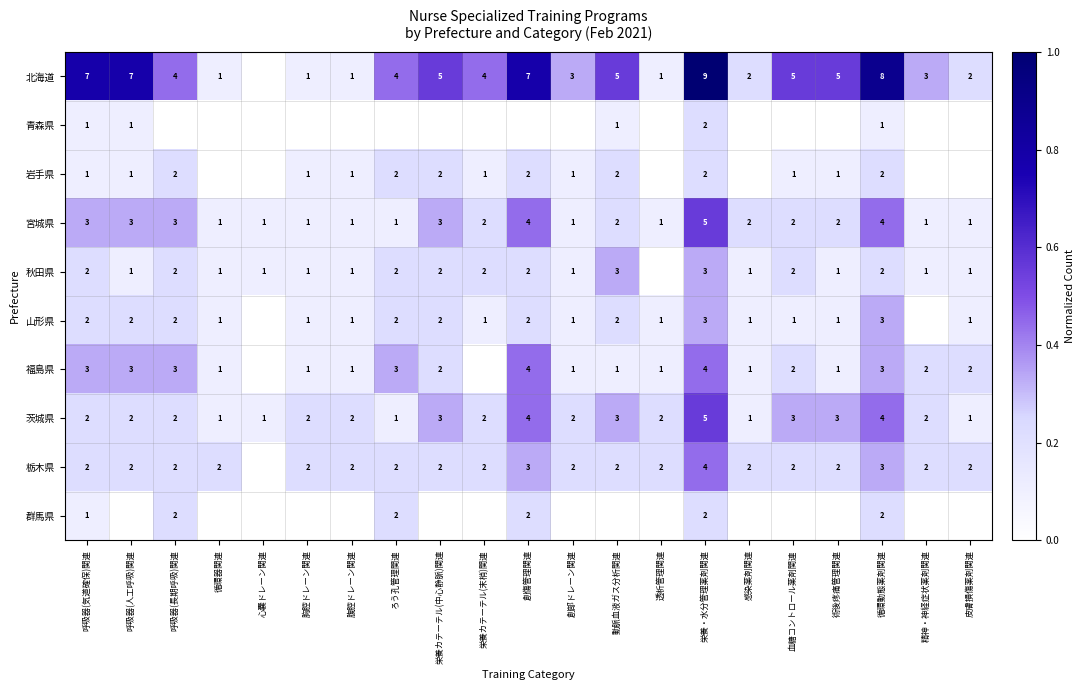

What is the maximum value shown in the chart?

1.0